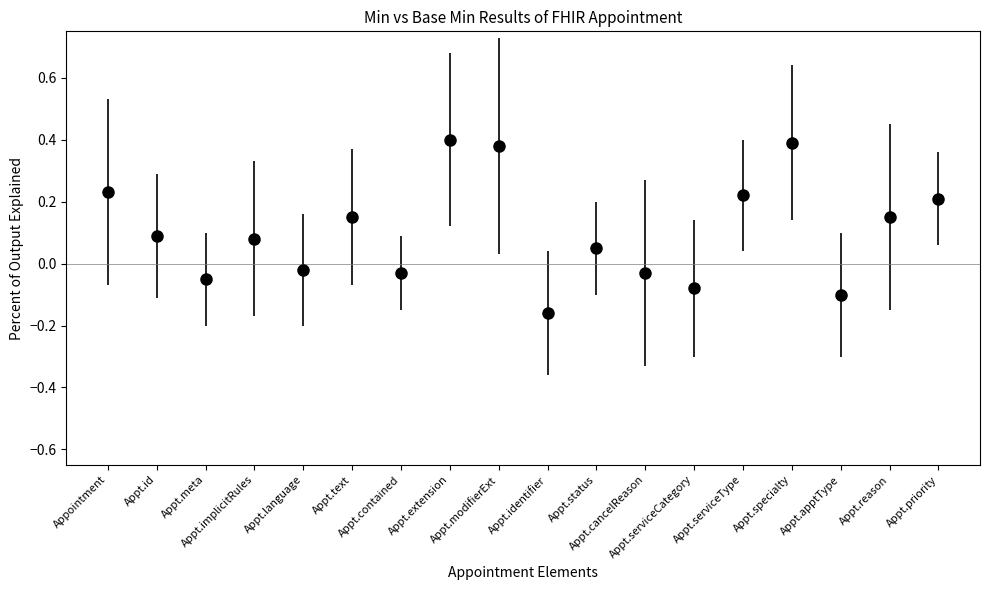

What is the difference between the maximum and minimum values?

0.6